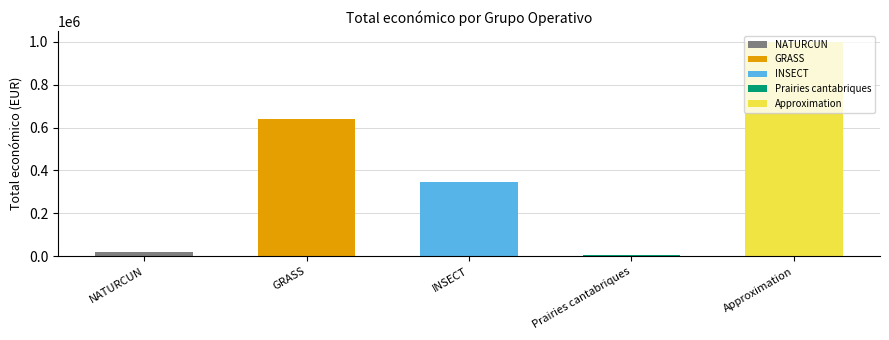

Reading left to right, transcribe all the data shown in this chart.

NATURCUN=19478	GRASS=641336	INSECT=344243	Prairies cantabriques=7980	Approximation=999992